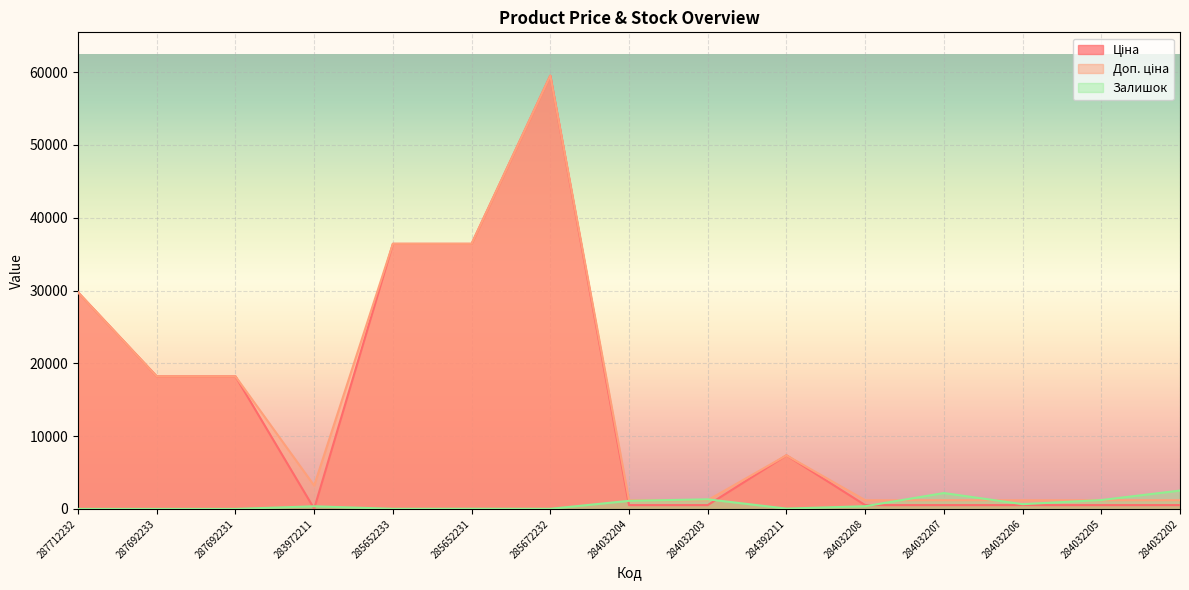

What is the average value of the Ціна series?

13973.6